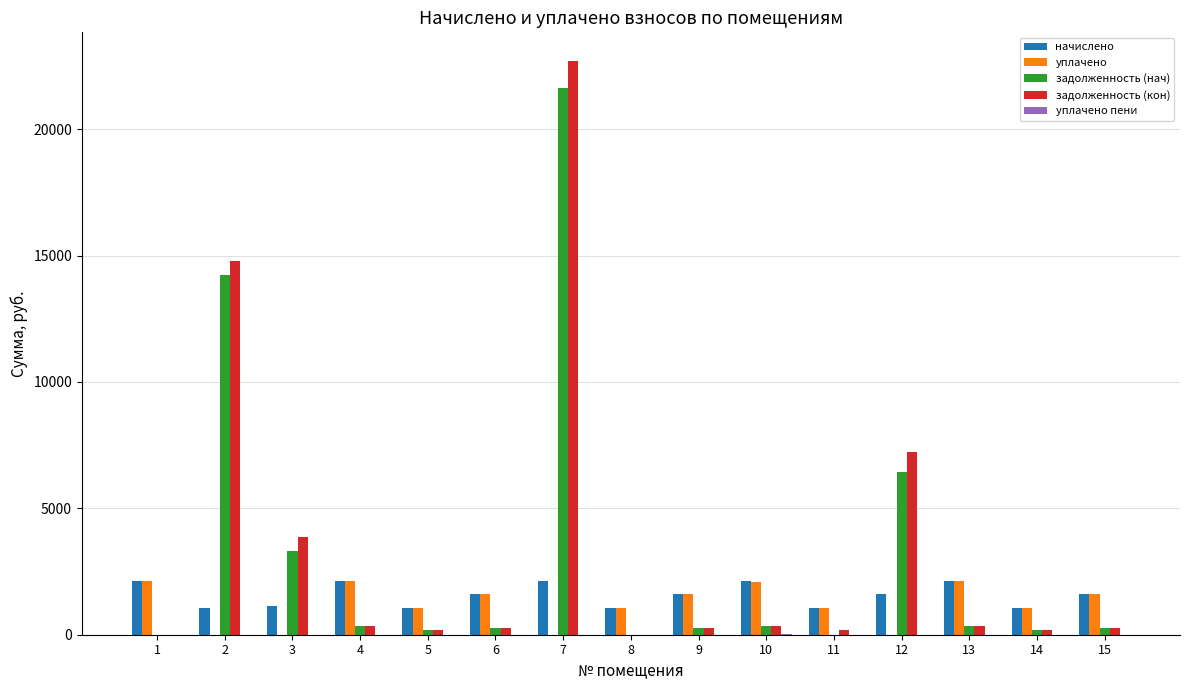

At which category is the sum across all series the highest?

7